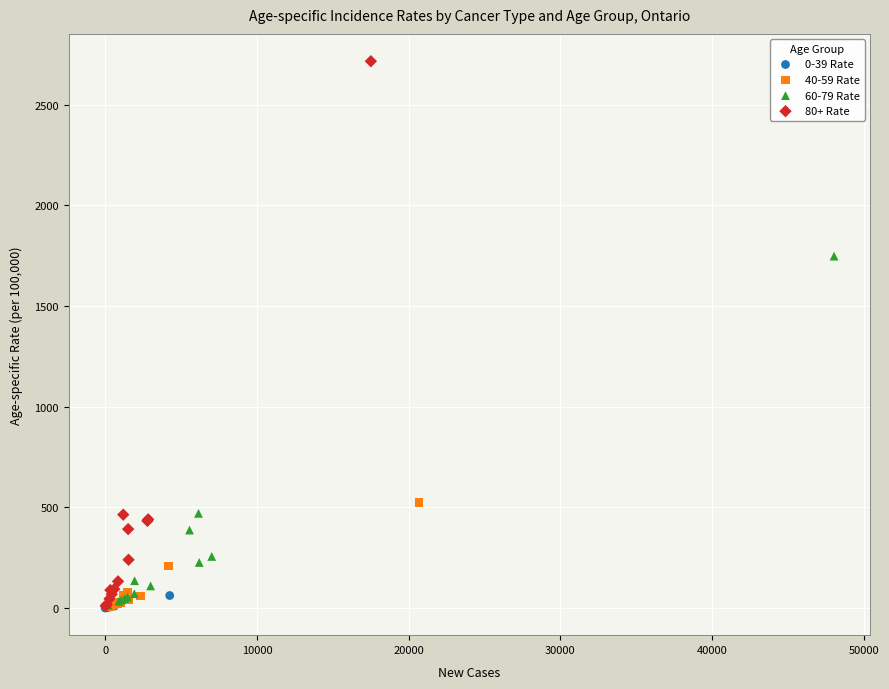

Which series contains the highest Y value?

80+ Rate